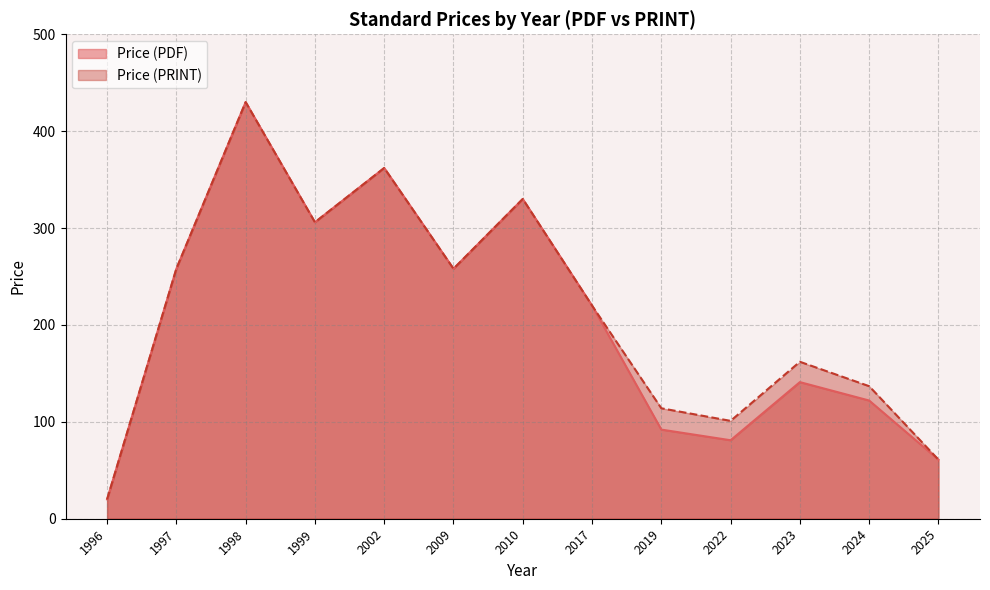

Between 1999 and 2024, which series saw the biggest shift?

Price (PDF)